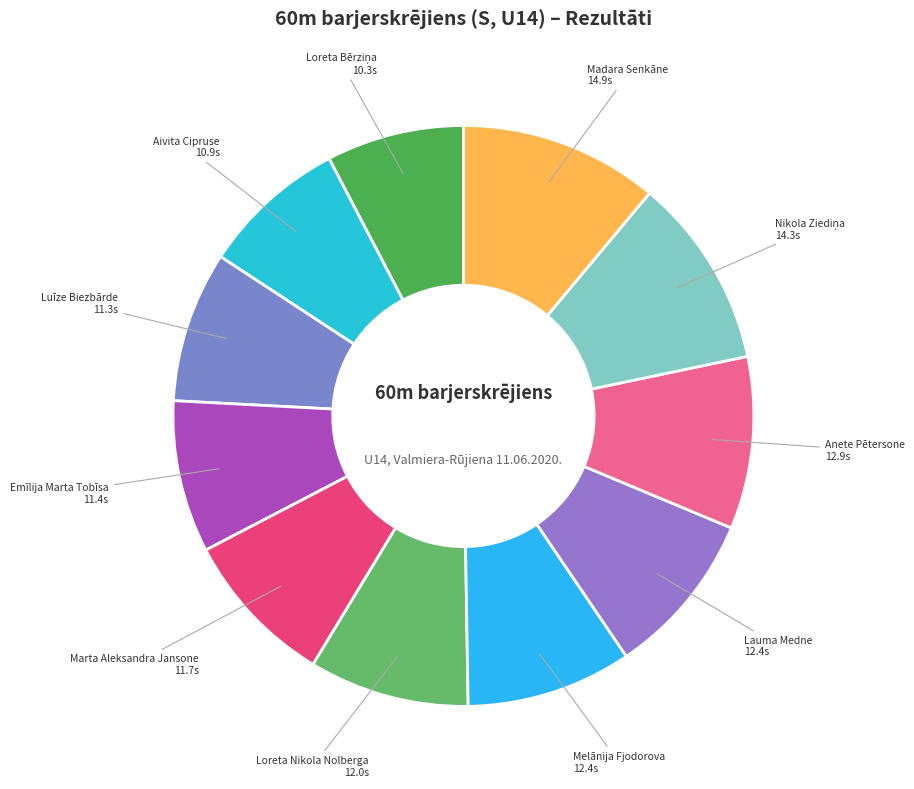

How many segments does this pie chart have?

11